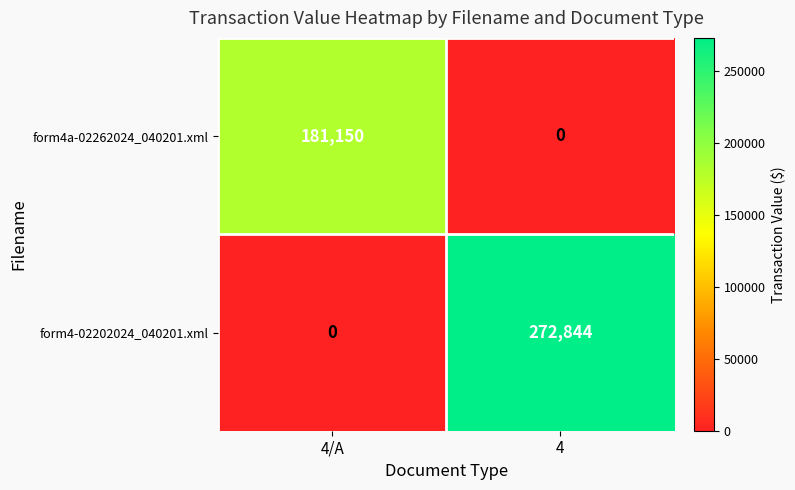

Which series changed the most between 4/A and 4?

form4-02202024_040201.xml